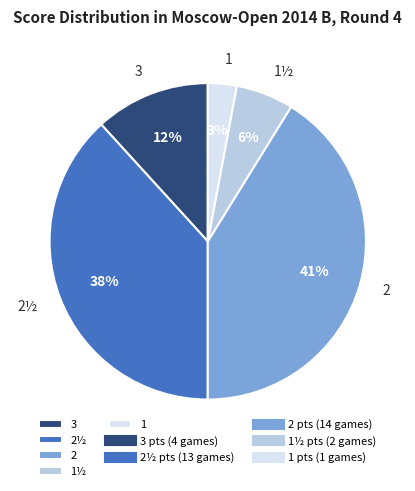

Combined, do 2 and 1 account for over 50%?

No